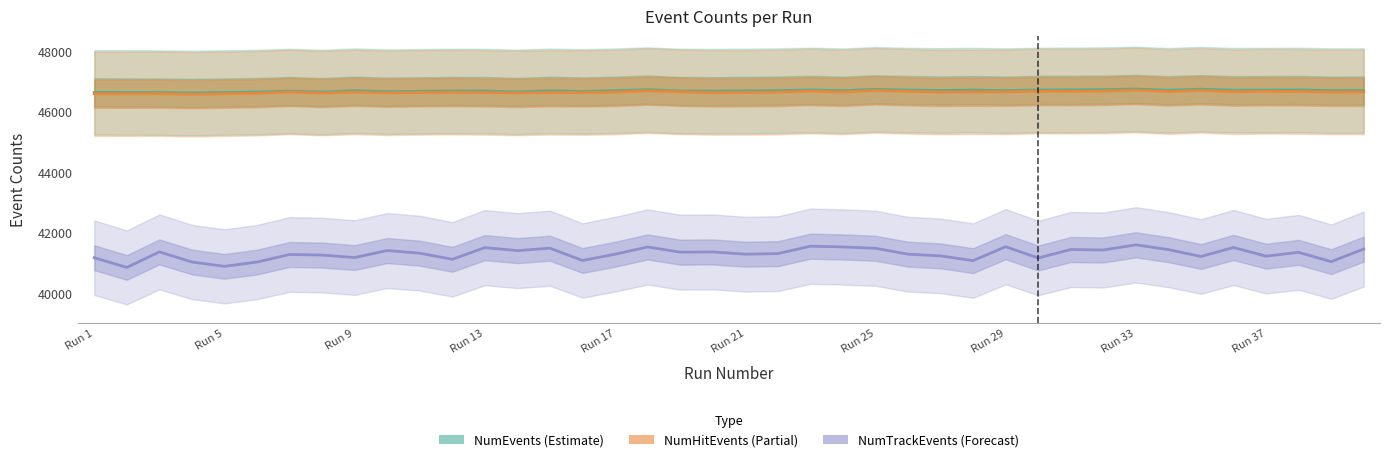

Are the bars horizontal?

No